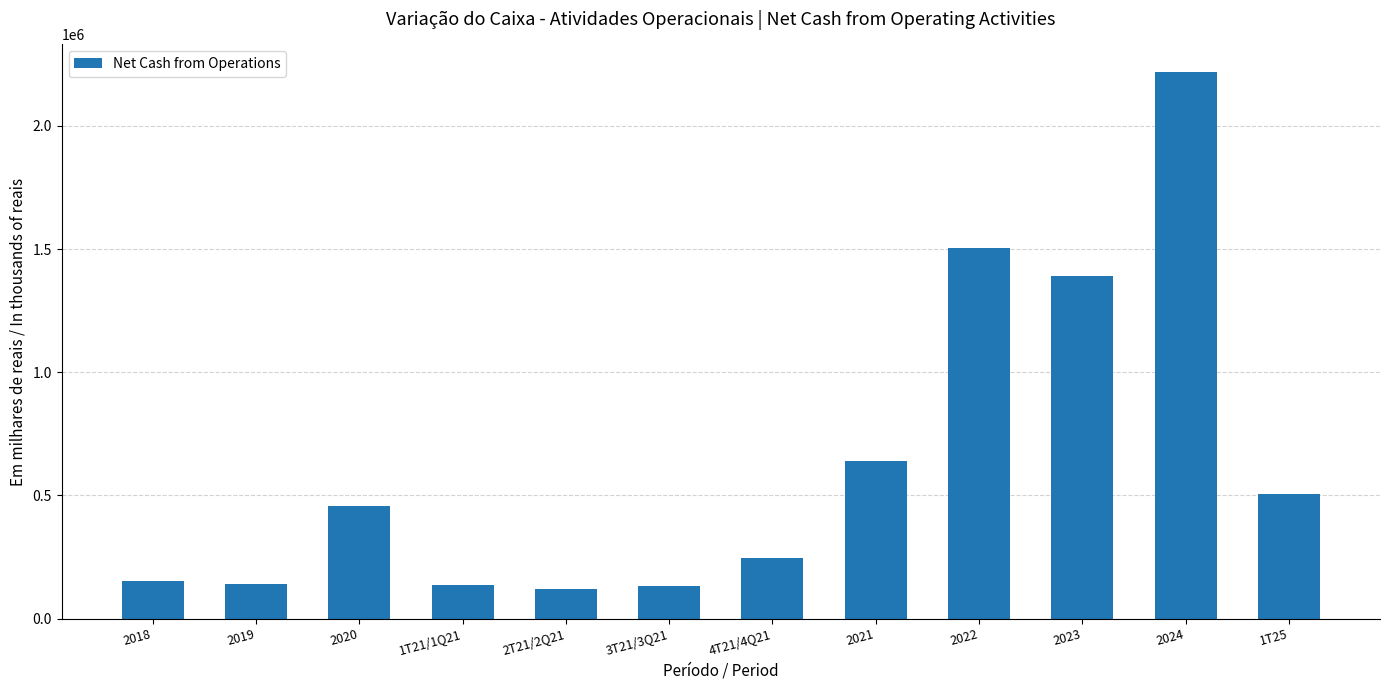

What is the average value?

637275